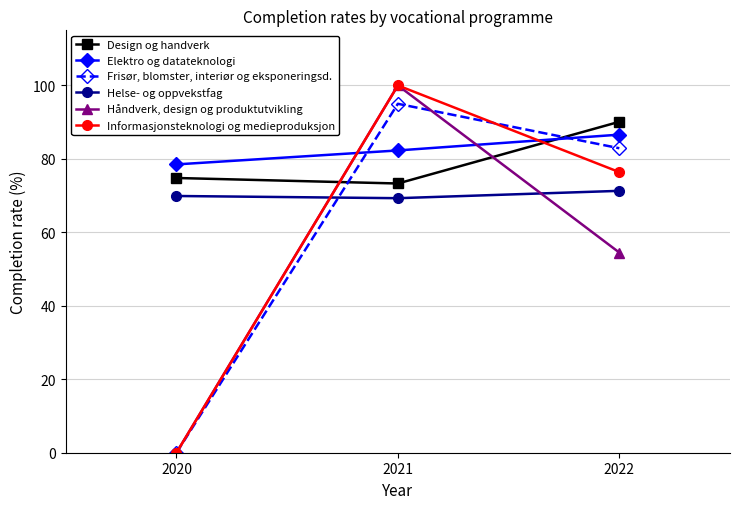

Is this an area chart (filled region under the line)?

No